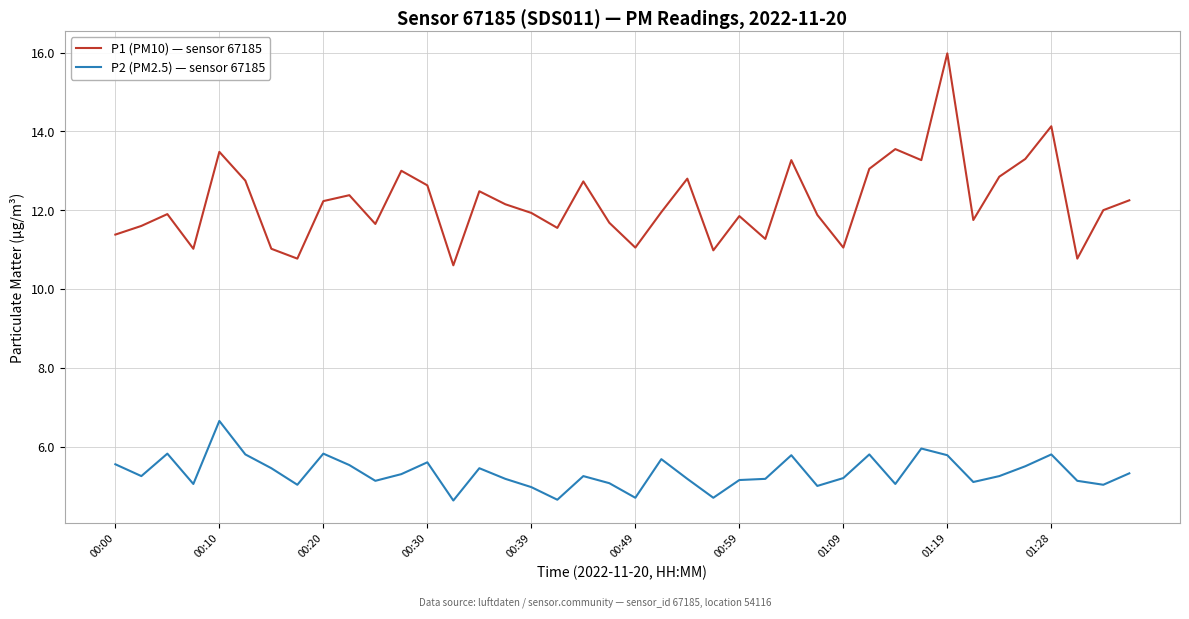

True or false: P2 (PM2.5) — sensor 67185 and P1 (PM10) — sensor 67185 intersect in this chart.

False